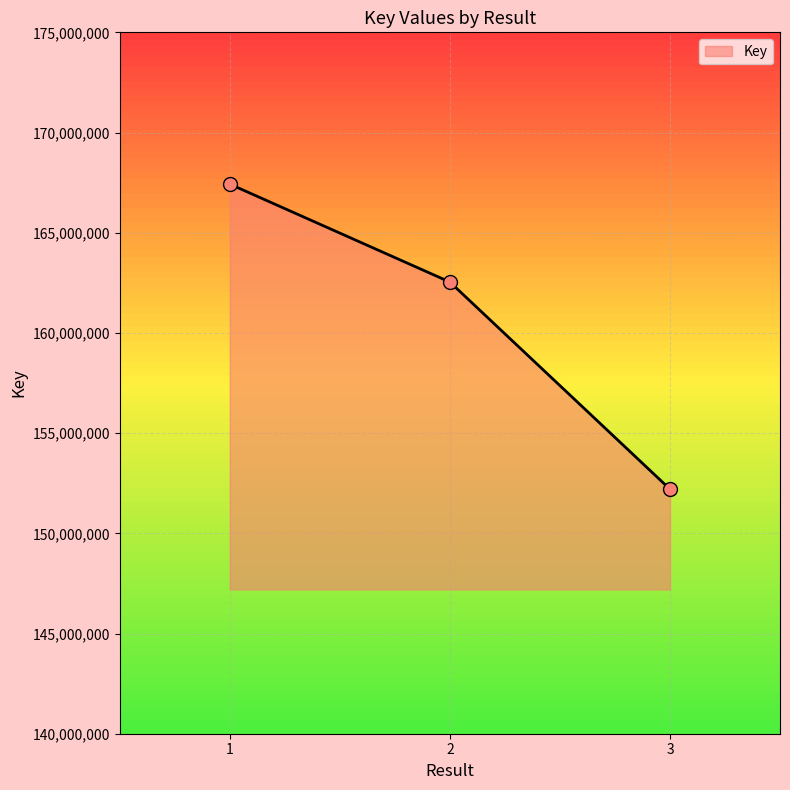

Between 3 and 2, which is larger?

2